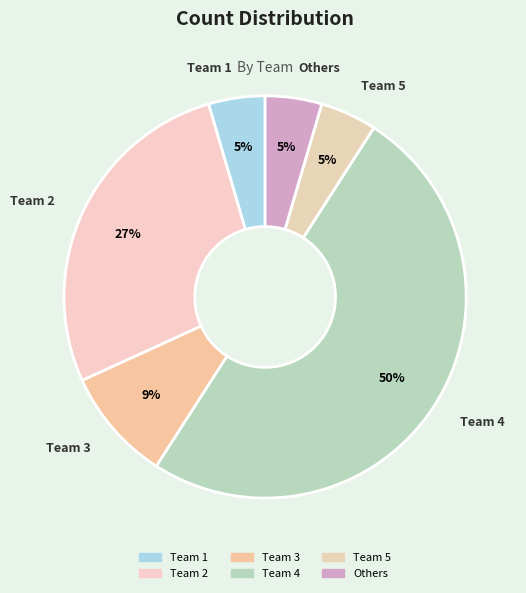

Is Team 1 the majority of the pie?

No